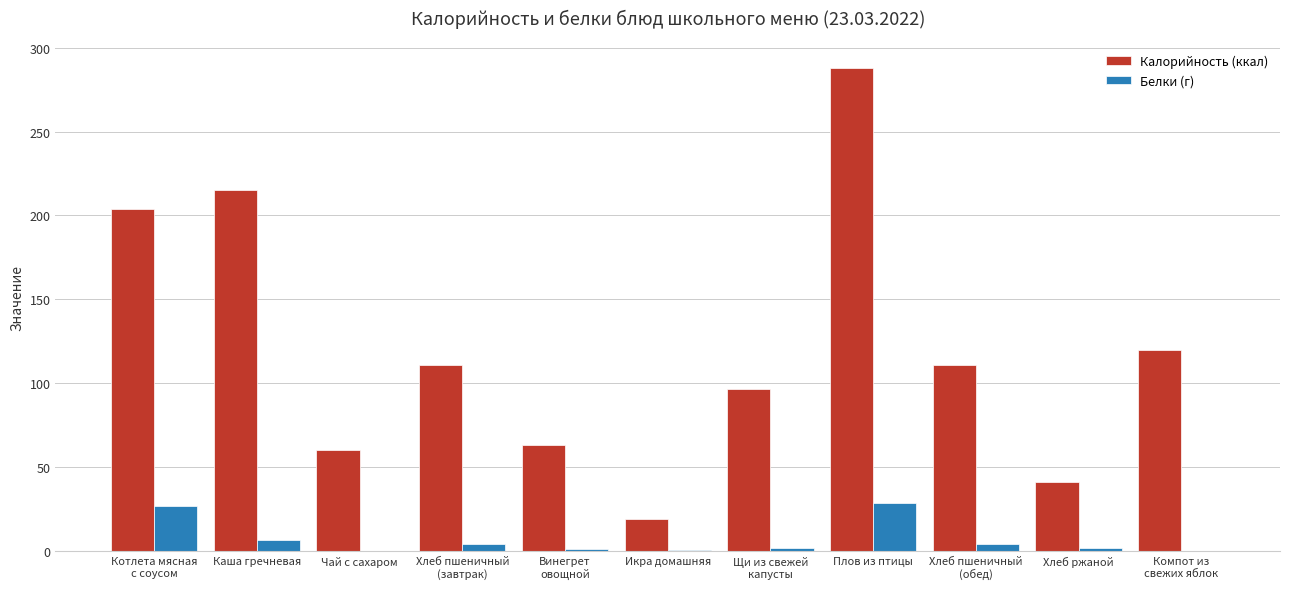

Which series has the largest total across all categories?

Калорийность (ккал)